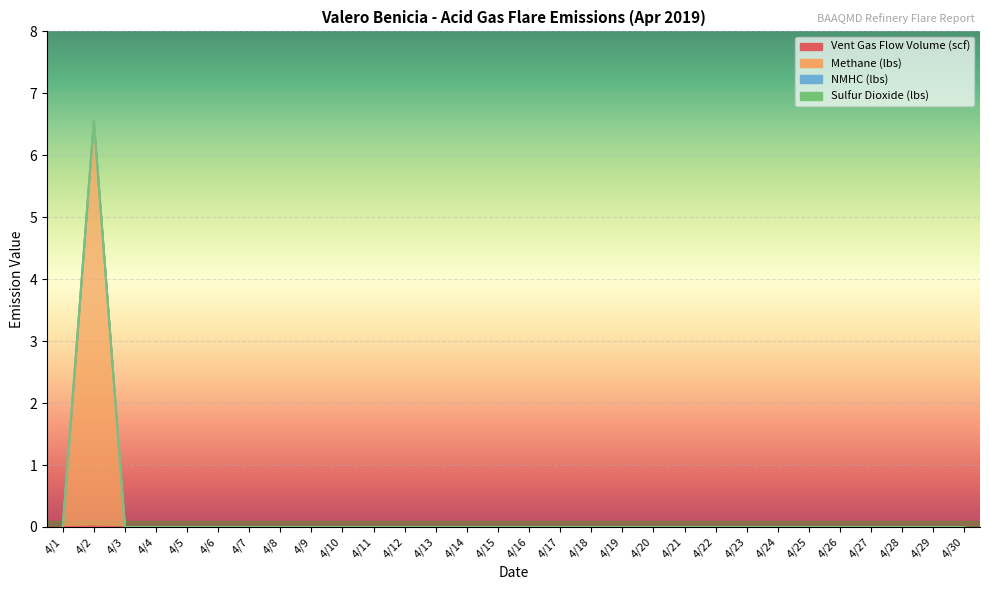

True or false: Methane (lbs) and Vent Gas Flow Volume (scf) intersect in this chart.

False